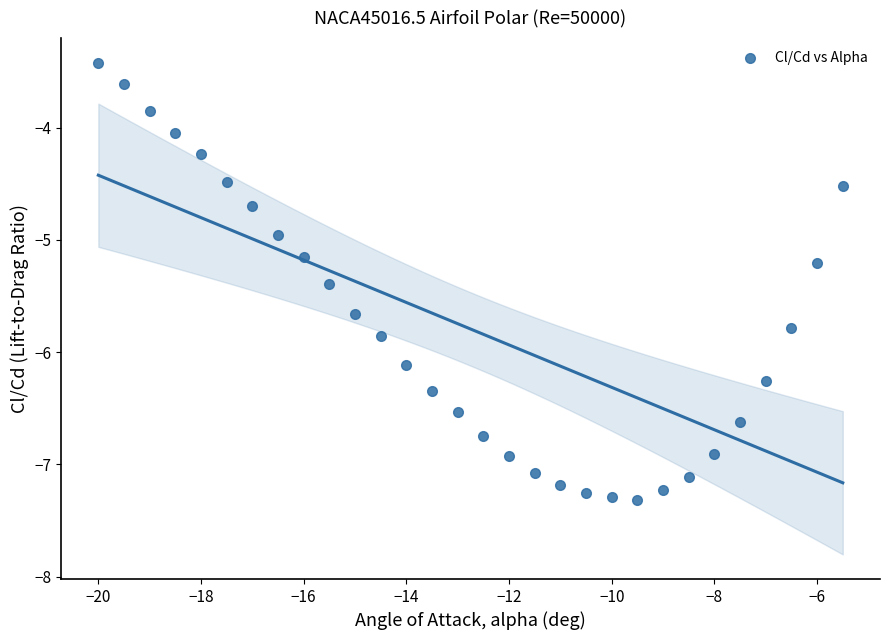

What is the range of X values (max minus min)?

14.5